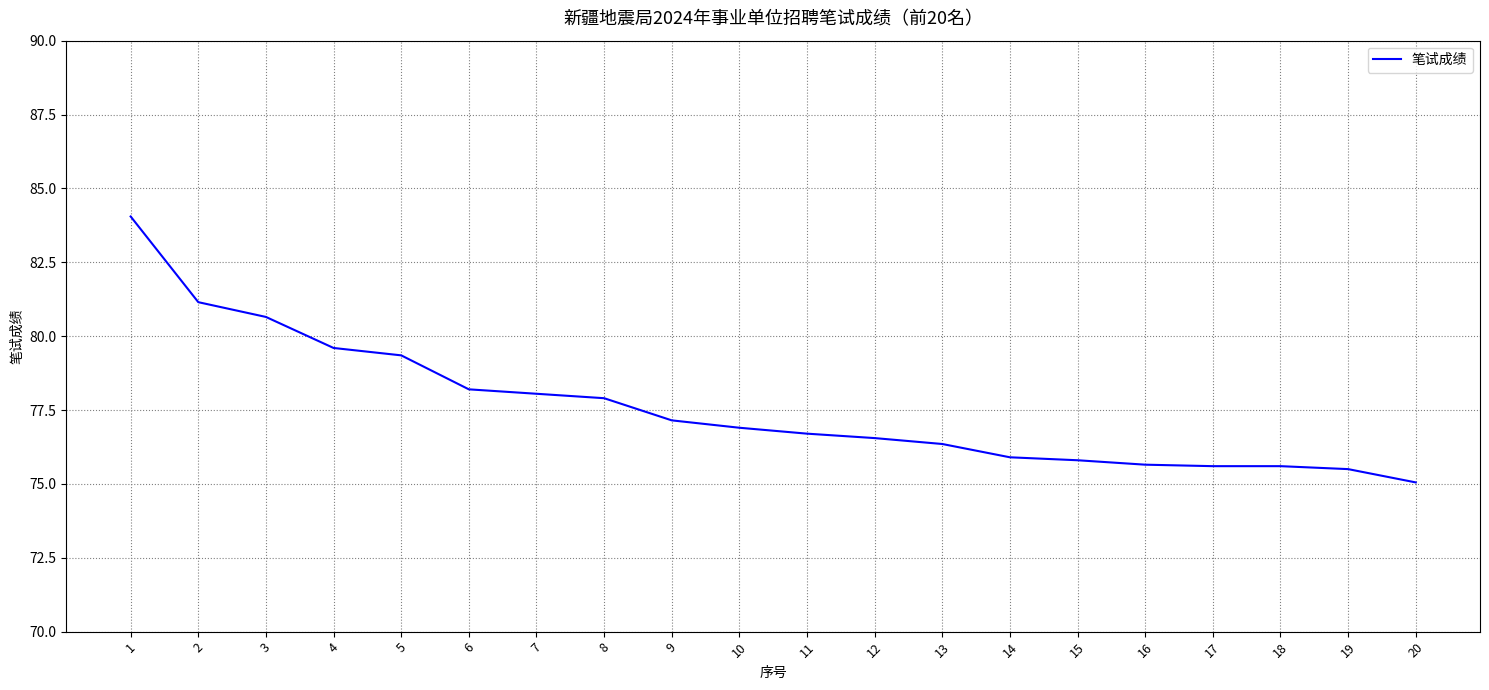

Which category has the lowest value across all series?

20